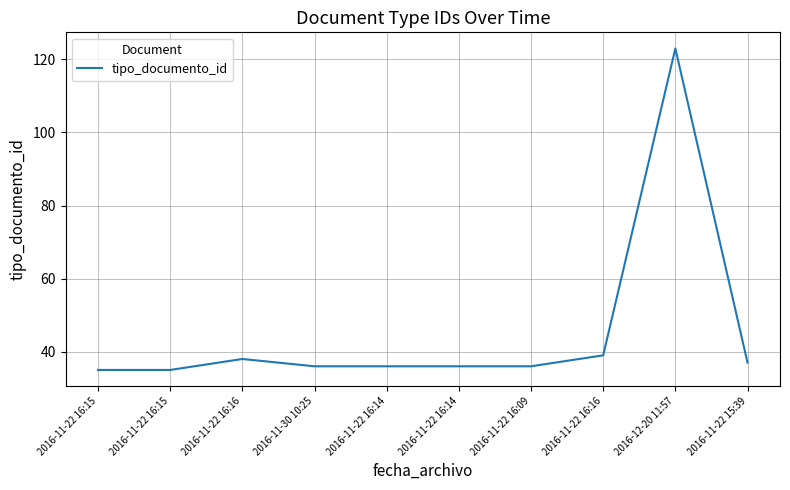

How many distinct data groups are displayed?

1